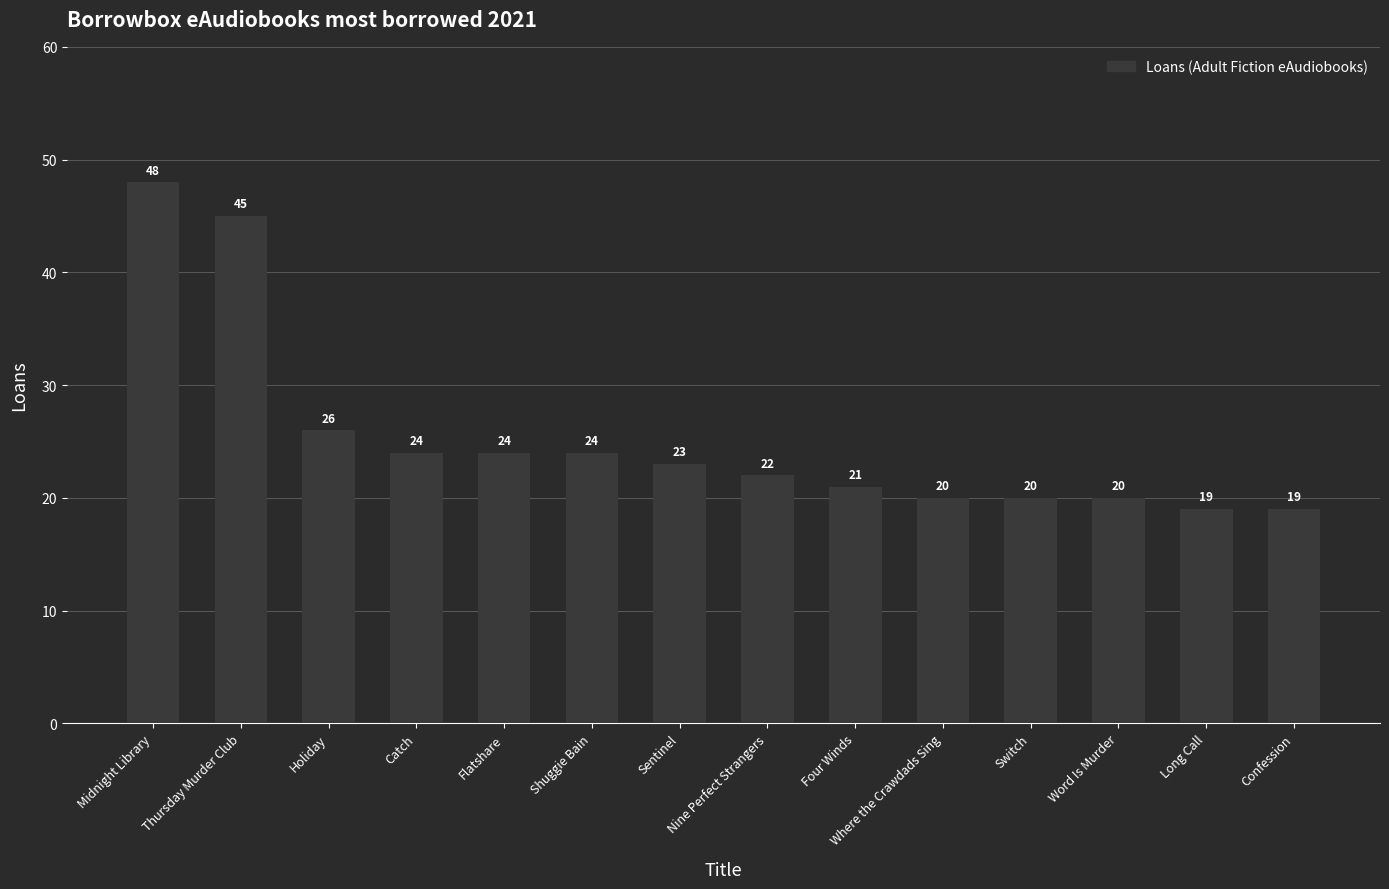

At which label is the value closest to 33?

Holiday